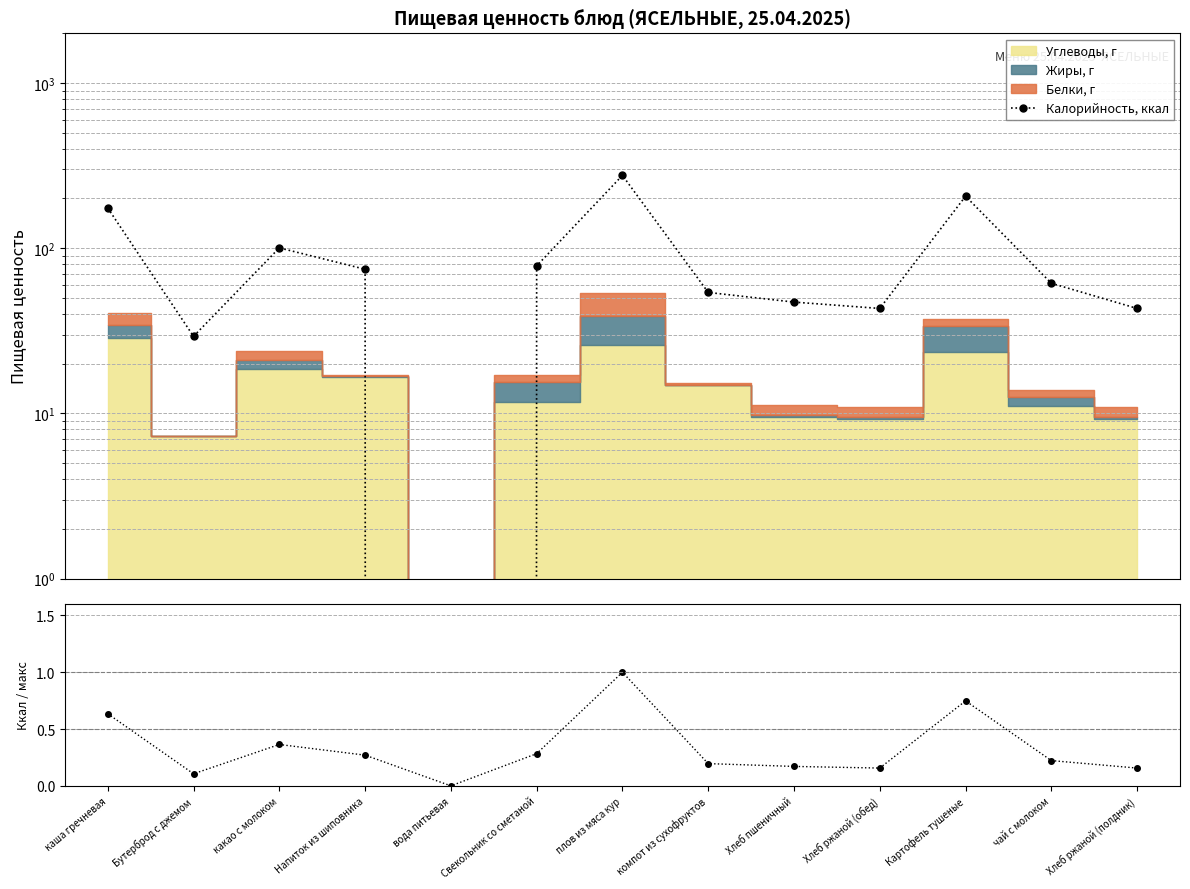

True or false: Калорийность, ккал and Ккал / макс cross at least once.

False